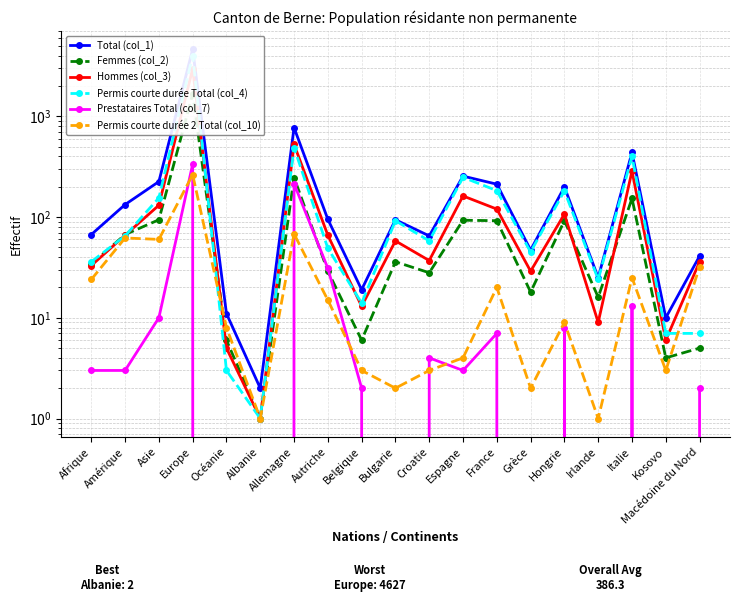

At Espagne, list the series in order from largest to smallest.

Total (col_1), Permis courte durée Total (col_4), Hommes (col_3), Femmes (col_2), Permis courte durée 2 Total (col_10), Prestataires Total (col_7)